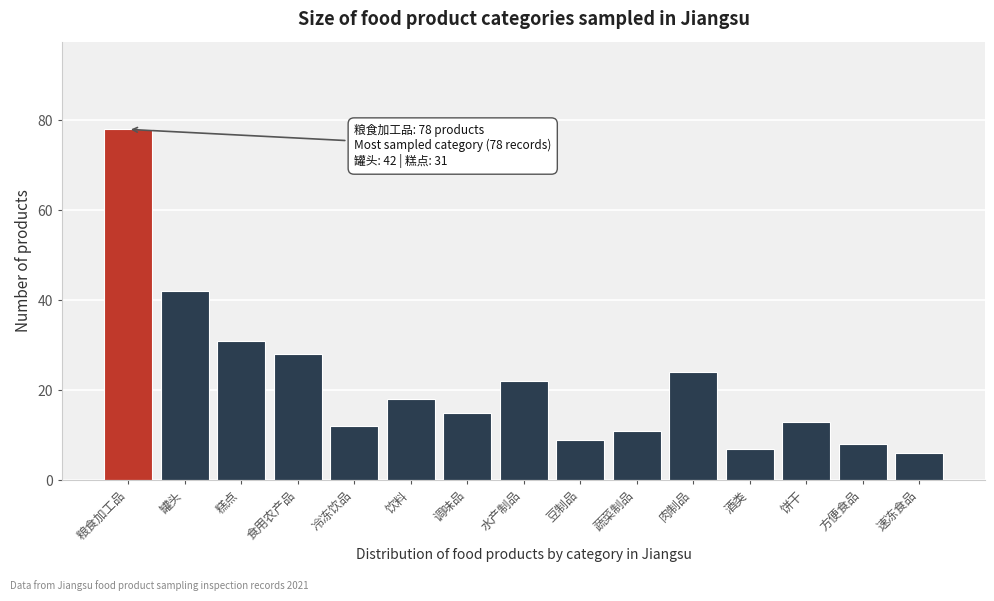

Reading left to right, extract all data points from this chart.

粮食加工品=78	罐头=42	糕点=31	食用农产品=28	冷冻饮品=12	饮料=18	调味品=15	水产制品=22	豆制品=9	蔬菜制品=11	肉制品=24	酒类=7	饼干=13	方便食品=8	速冻食品=6